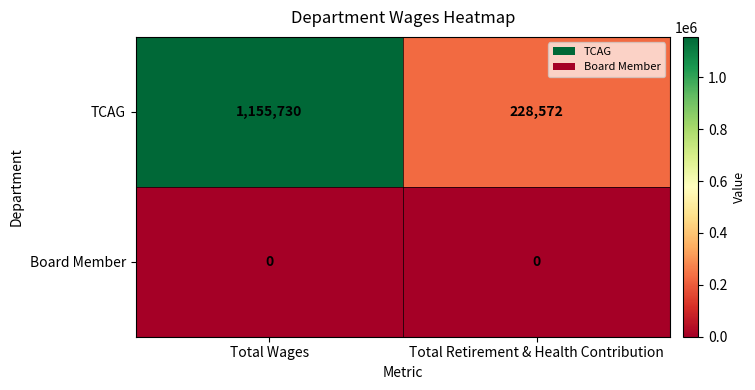

Is the value of Board Member at Total Wages greater than the value of TCAG at Total Wages?

No